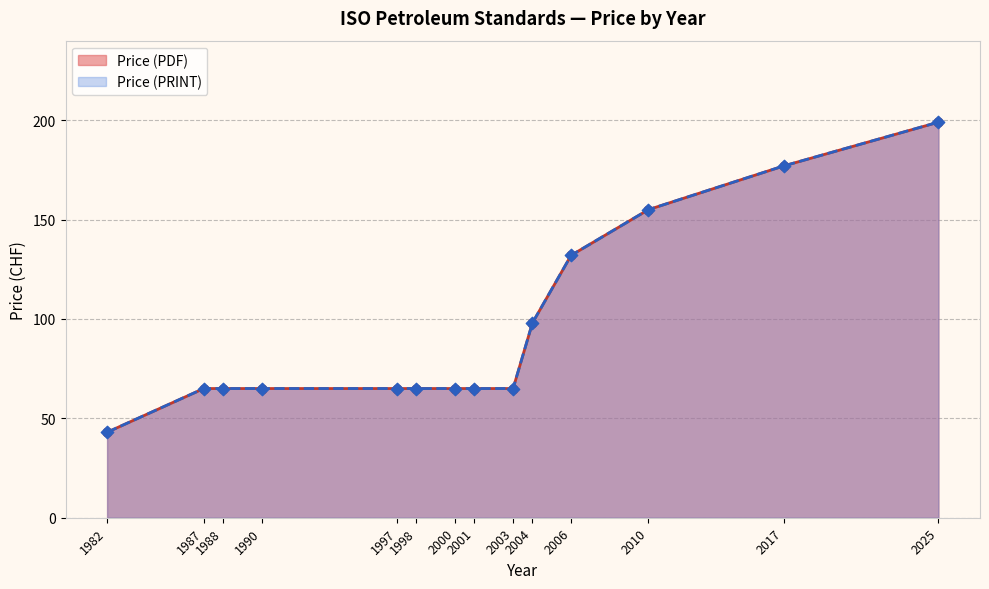

At which category is the sum across all series the highest?

2025